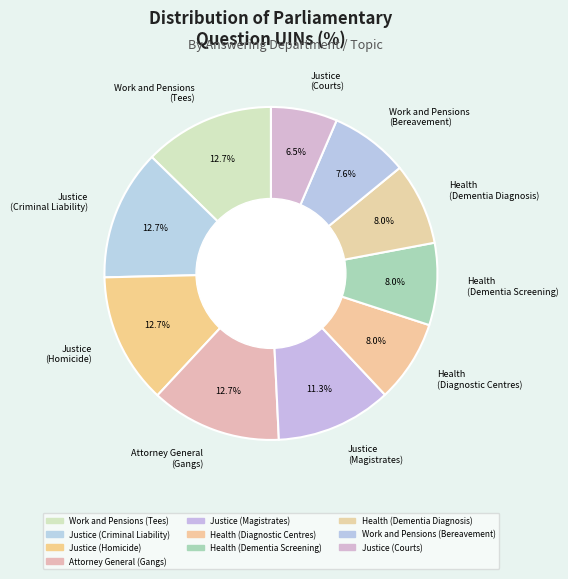

What percentage is NOT represented by Health (Diagnostic Centres)?

92.0%